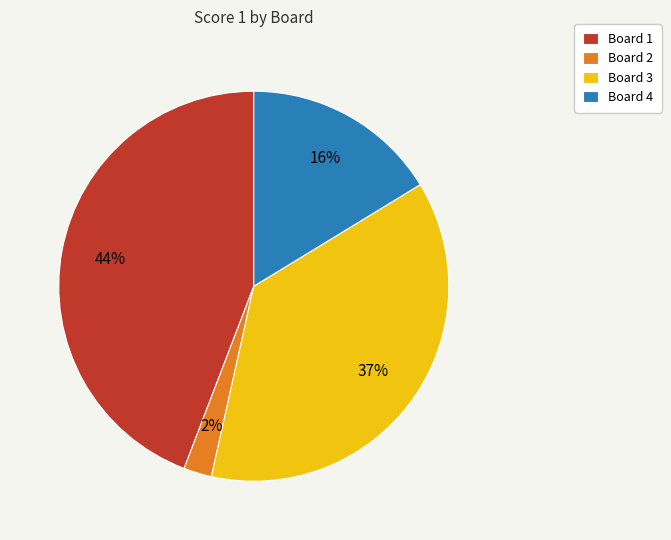

True or false: Board 2 accounts for 2% of the total.

True